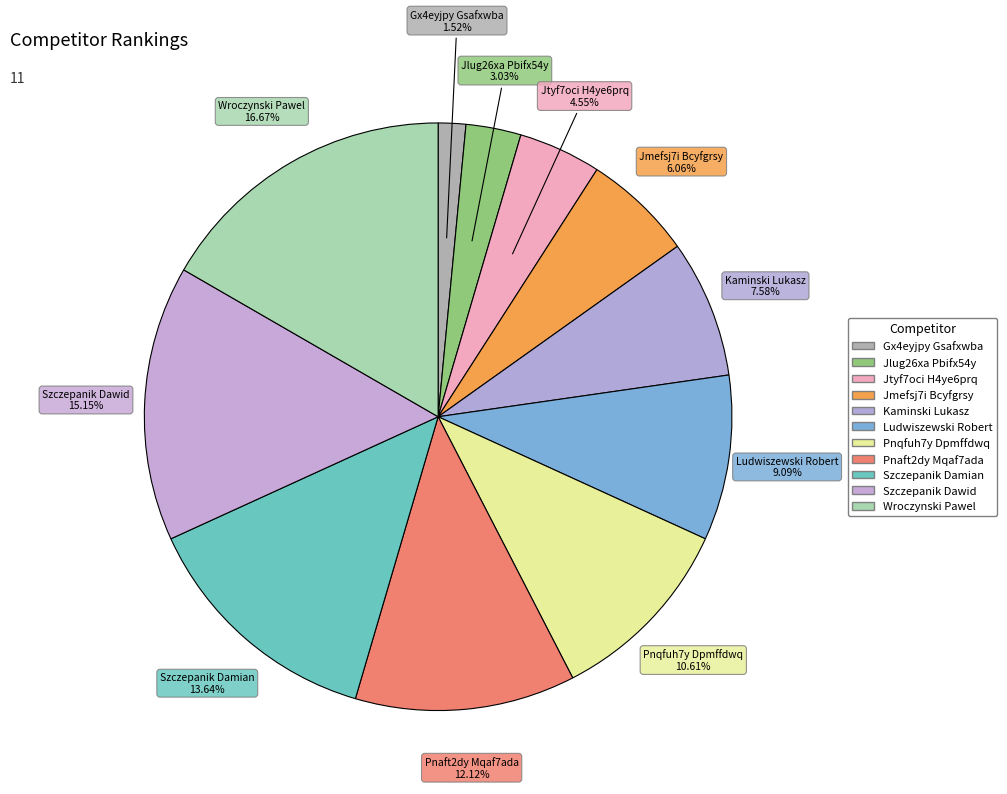

Count the number of slices in the pie.

11